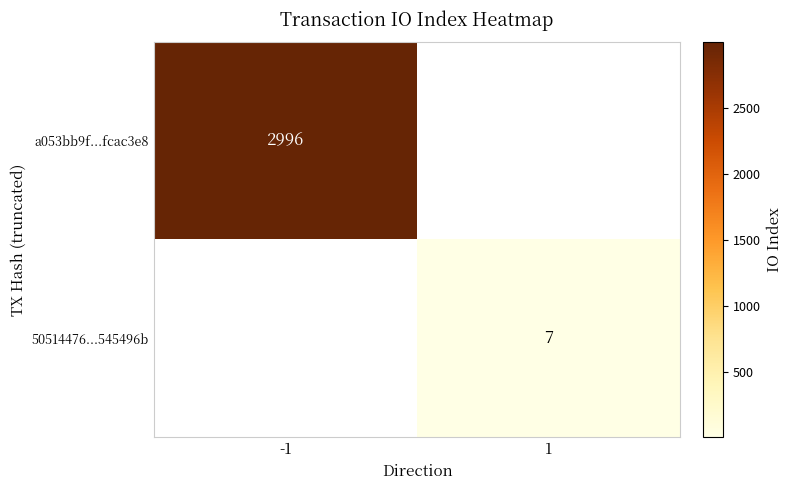

Is it true that a053bb9f...fcac3e8 equals 5336 at -1?

False